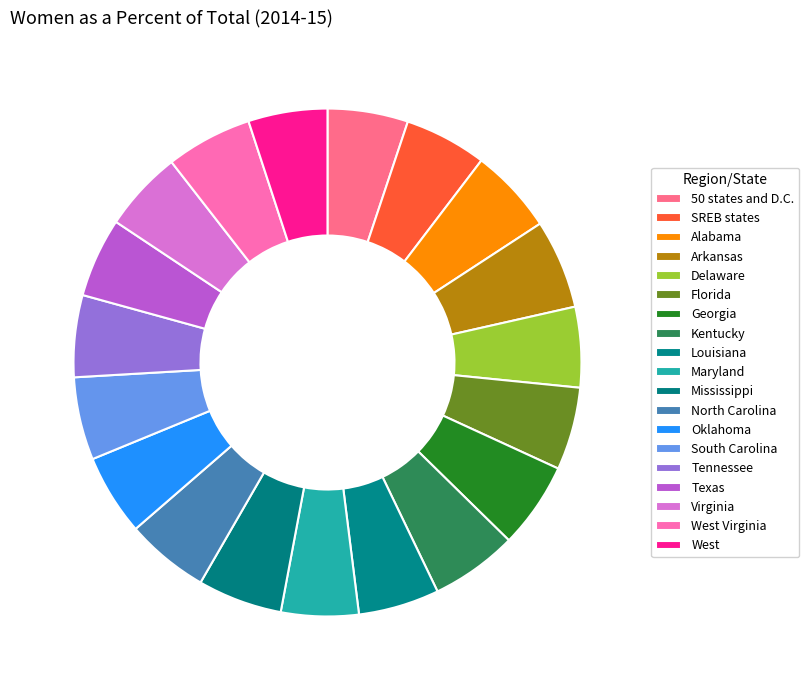

Is there a majority slice in this chart?

No